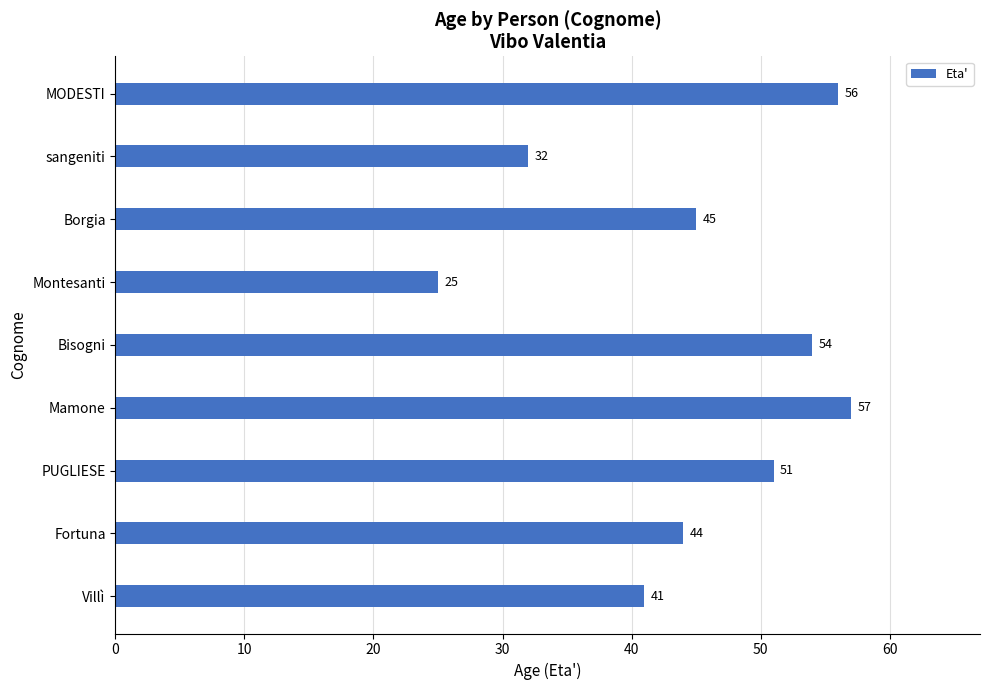

Which category has the lowest value across all series?

Montesanti